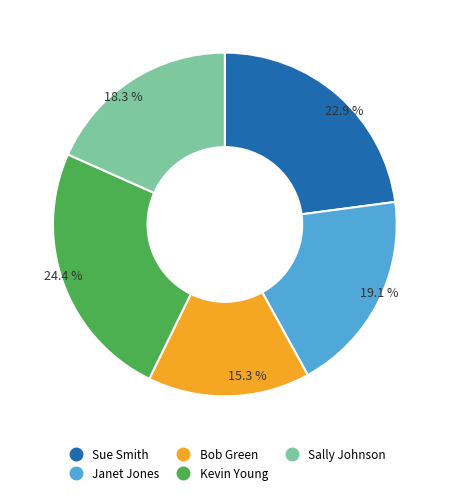

What is the total percentage of Bob Green and Sally Johnson?

33.6%